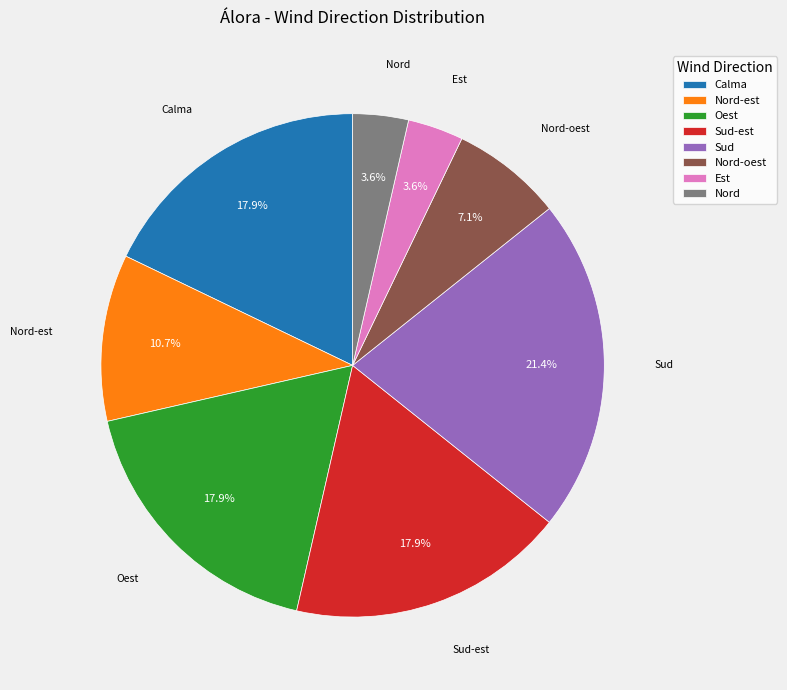

Approximately how many times larger is the value at Oest compared to Calma?

1.0